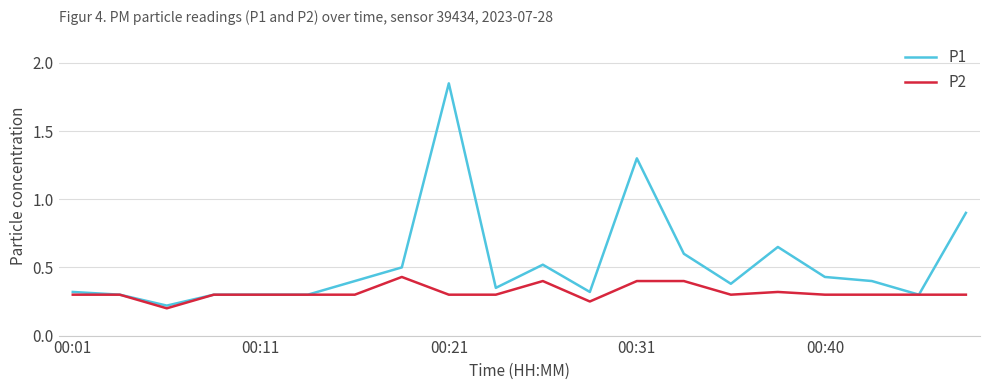

Rank the series by their average value, from lowest to highest.

P2, P1